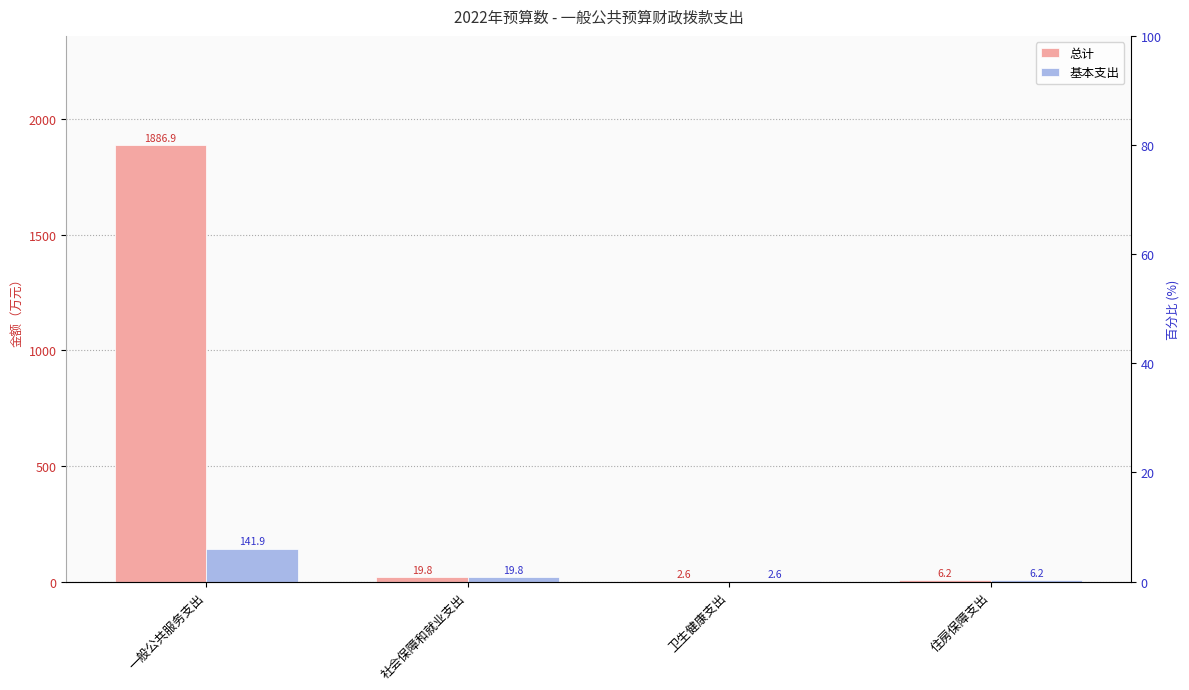

Where is 总计 nearest to the value 944?

社会保障和就业支出